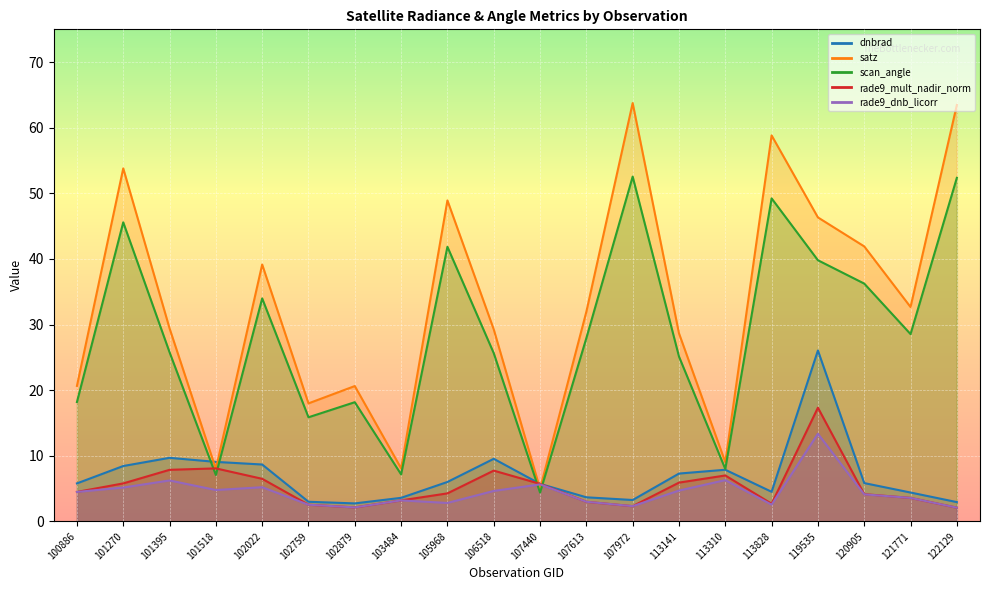

At which label does rade9_mult_nadir_norm first exceed 4?

100886